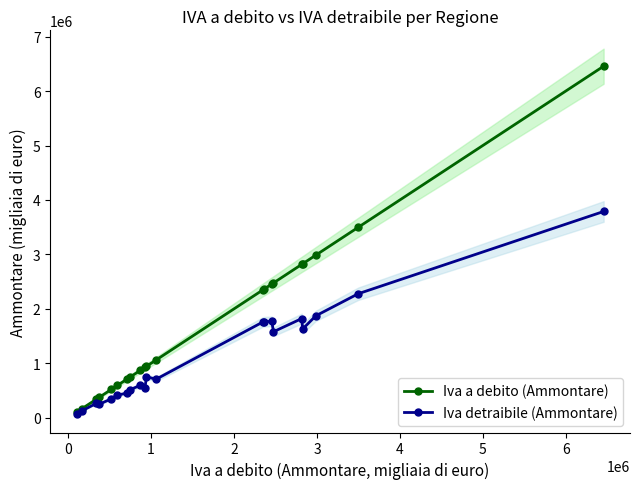

Does the chart display data point markers on the line(s)?

Yes